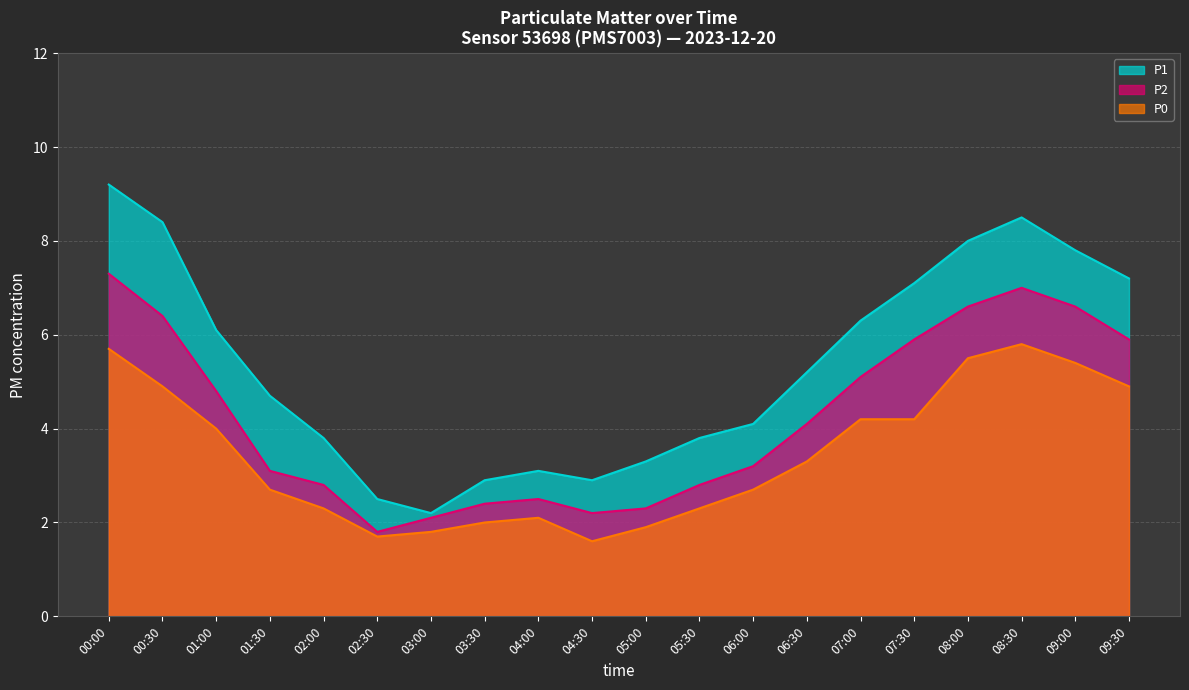

Does the chart display data point markers on the line(s)?

No